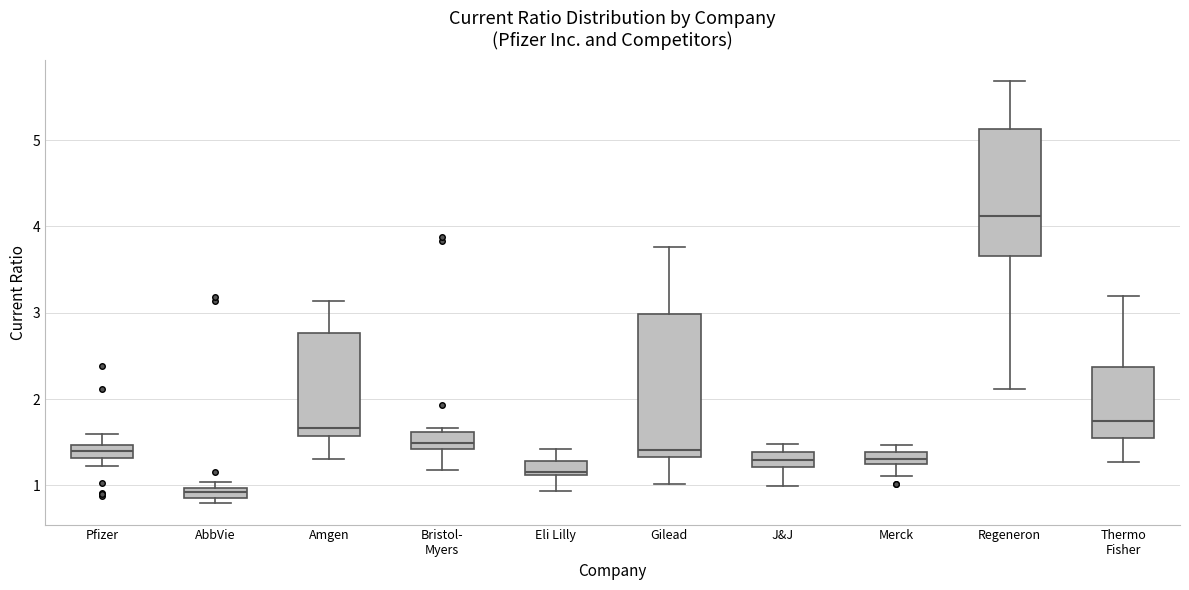

Which box is the tallest, from its lower edge to its upper edge?

Gilead